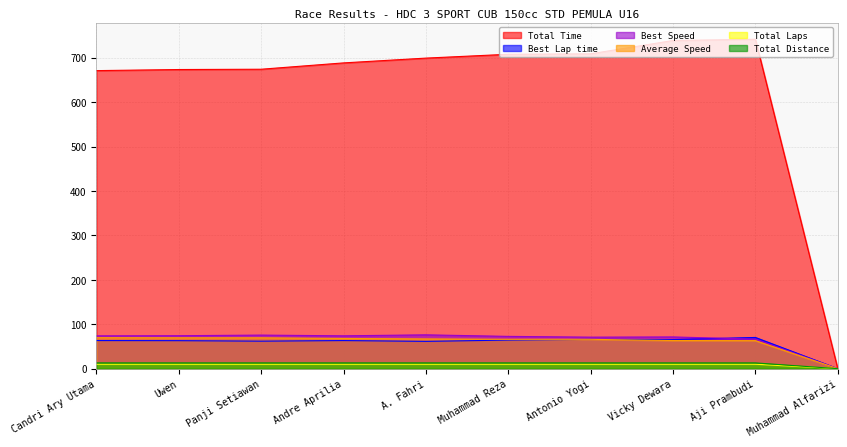

Reading left to right, extract all data points from this chart.

Total Time: Candri Ary Utama=670.8	Uwen=673.3	Panji Setiawan=674.0	Andre Aprilia=688.2	A. Fahri=699.0	Muhammad Reza=707.6	Antonio Yogi=708.7	Vicky Dewara=738.6	Aji Prambudi=741.4	Muhammad Alfarizi=0.0
Best Lap time: Candri Ary Utama=63.3	Uwen=63.1	Panji Setiawan=61.9	Andre Aprilia=63.3	A. Fahri=61.4	Muhammad Reza=64.4	Antonio Yogi=66.0	Vicky Dewara=65.5	Aji Prambudi=70.3	Muhammad Alfarizi=0.0
Best Speed: Candri Ary Utama=73.9	Uwen=74.2	Panji Setiawan=75.6	Andre Aprilia=74.0	A. Fahri=76.2	Muhammad Reza=72.7	Antonio Yogi=71.0	Vicky Dewara=71.4	Aji Prambudi=66.6	Muhammad Alfarizi=0.0
Average Speed: Candri Ary Utama=69.8	Uwen=69.5	Panji Setiawan=69.4	Andre Aprilia=68.0	A. Fahri=67.0	Muhammad Reza=66.1	Antonio Yogi=66.0	Vicky Dewara=63.4	Aji Prambudi=63.1	Muhammad Alfarizi=0.0
Total Laps: Candri Ary Utama=10.0	Uwen=10.0	Panji Setiawan=10.0	Andre Aprilia=10.0	A. Fahri=10.0	Muhammad Reza=10.0	Antonio Yogi=10.0	Vicky Dewara=10.0	Aji Prambudi=10.0	Muhammad Alfarizi=0.0
Total Distance: Candri Ary Utama=13.0	Uwen=13.0	Panji Setiawan=13.0	Andre Aprilia=13.0	A. Fahri=13.0	Muhammad Reza=13.0	Antonio Yogi=13.0	Vicky Dewara=13.0	Aji Prambudi=13.0	Muhammad Alfarizi=0.0